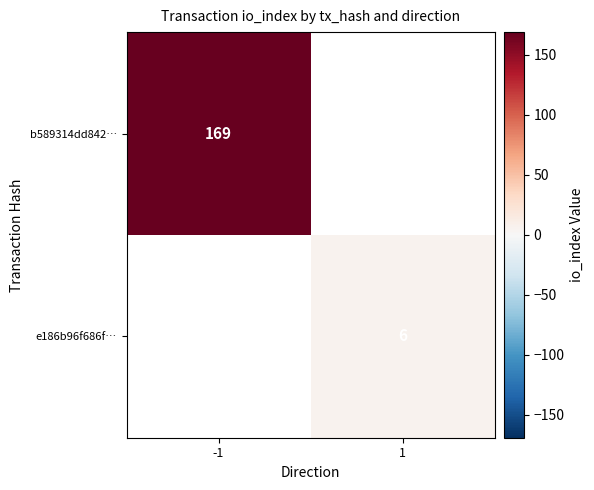

The e186b96f686f… series shows 6 at 1. True or false?

True